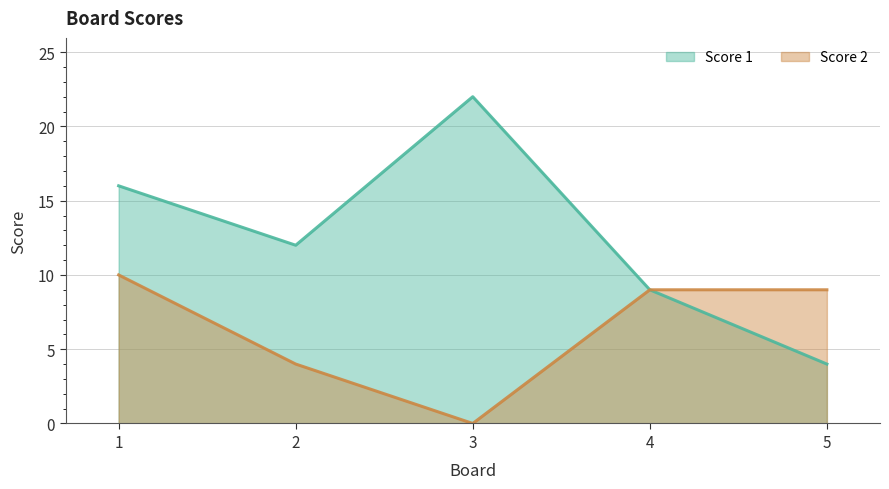

What is the value of the Score 2 point at the 1st from the left?

10